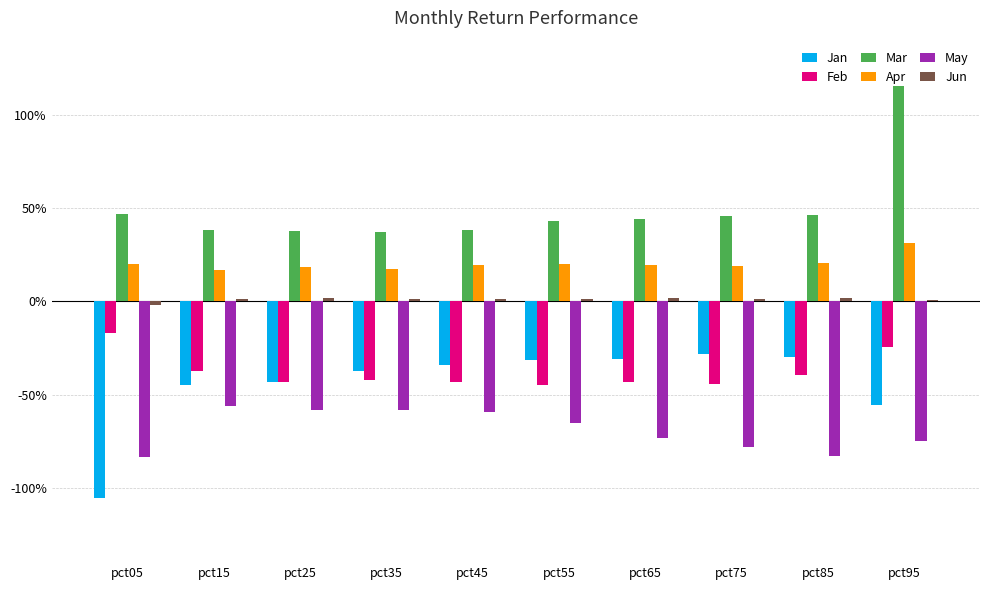

Which series has the largest range (max minus min)?

Mar